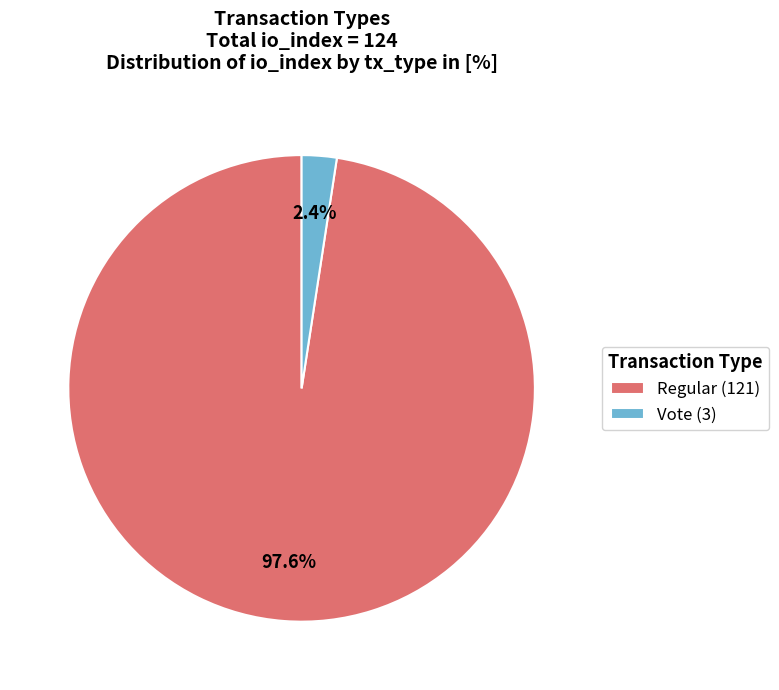

To the nearest percent, what is the difference between the largest and smallest slice percentages?

95%